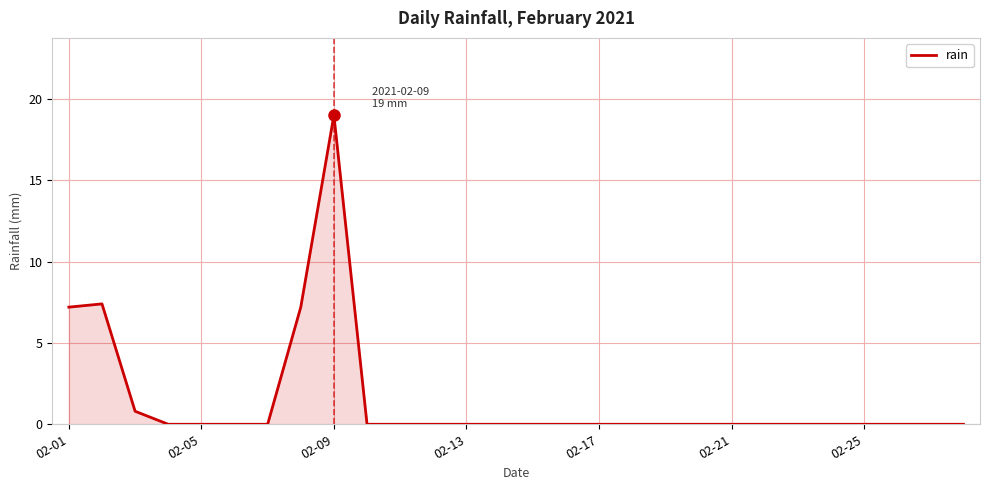

What is the greatest value displayed?

19.0